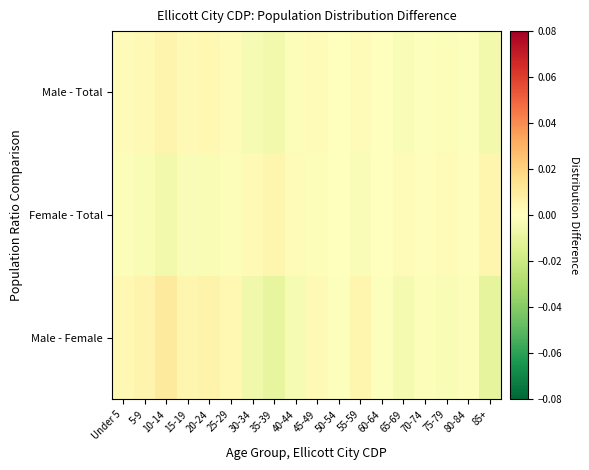

Reading right to left, transcribe all the data shown in this chart.

Male - Total: 85+=-0.0	80-84=-0.0	75-79=-0.0	70-74=-0.0	65-69=-0.0	60-64=-0.0	55-59=0.0	50-54=-0.0	45-49=0.0	40-44=-0.0	35-39=-0.0	30-34=-0.0	25-29=0.0	20-24=0.0	15-19=0.0	10-14=0.0	5-9=0.0	Under 5=0.0
Female - Total: 85+=0.0	80-84=0.0	75-79=0.0	70-74=0.0	65-69=0.0	60-64=0.0	55-59=-0.0	50-54=0.0	45-49=-0.0	40-44=0.0	35-39=0.0	30-34=0.0	25-29=-0.0	20-24=-0.0	15-19=-0.0	10-14=-0.0	5-9=-0.0	Under 5=-0.0
Male - Female: 85+=-0.0	80-84=-0.0	75-79=-0.0	70-74=-0.0	65-69=-0.0	60-64=-0.0	55-59=0.0	50-54=-0.0	45-49=0.0	40-44=-0.0	35-39=-0.0	30-34=-0.0	25-29=0.0	20-24=0.0	15-19=0.0	10-14=0.0	5-9=0.0	Under 5=0.0